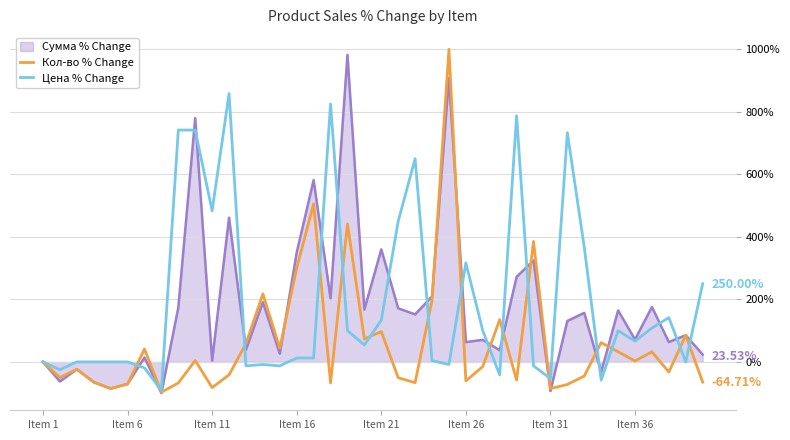

What is the difference between the highest and lowest values at Item 6?

70.6